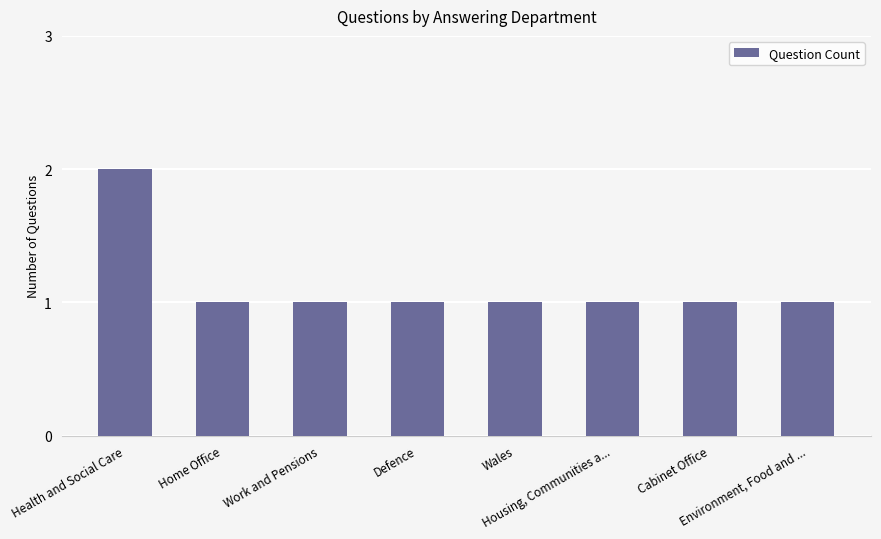

What is the sum of the values at Wales and Environment, Food and ...?

2